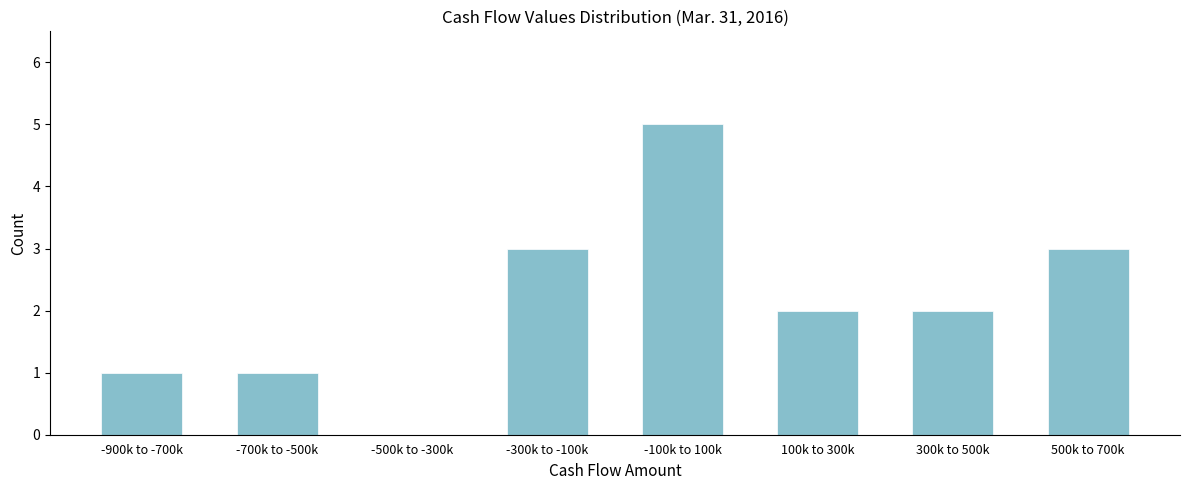

Reading left to right, extract all data points from this chart.

-900k to -700k=1	-700k to -500k=1	-500k to -300k=0	-300k to -100k=3	-100k to 100k=5	100k to 300k=2	300k to 500k=2	500k to 700k=3